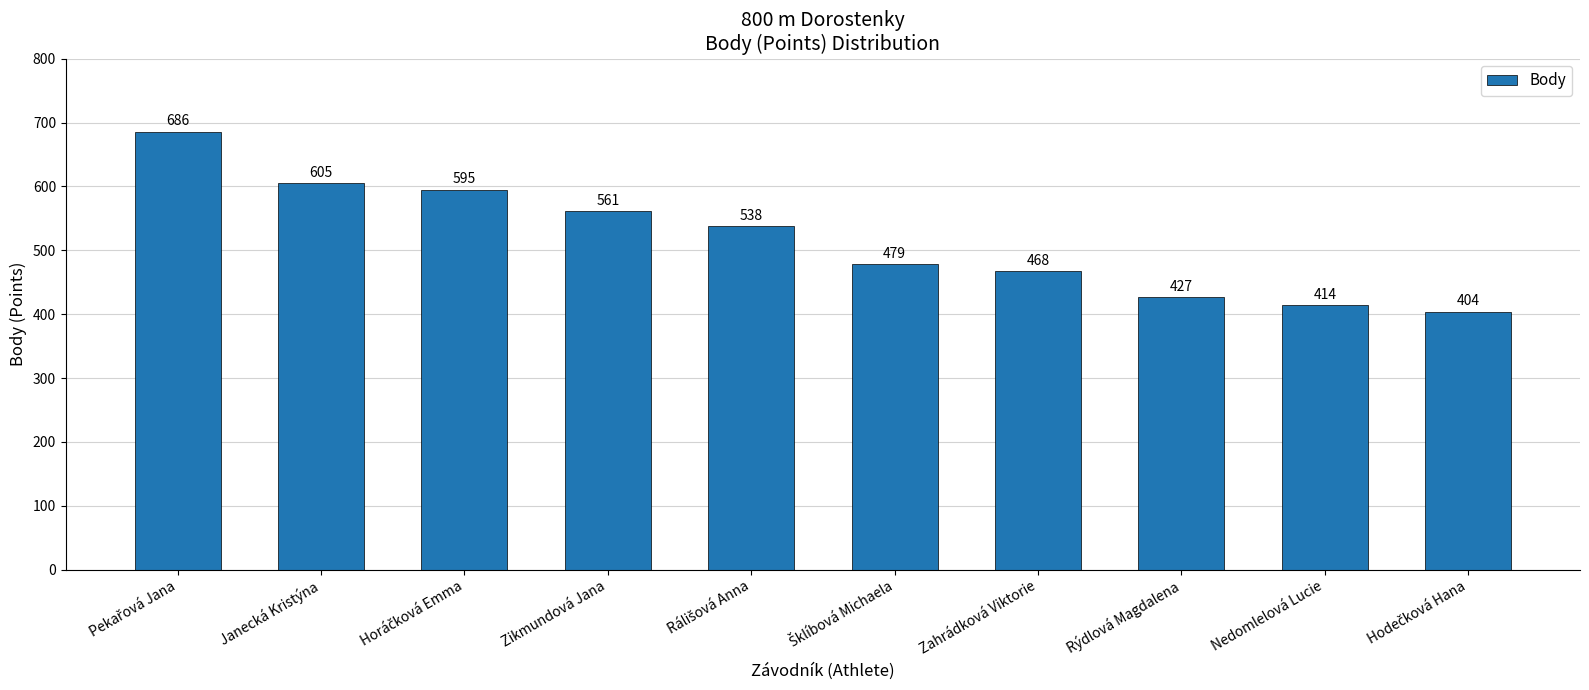

The value at Zahrádková Viktorie is 468. True or false?

True